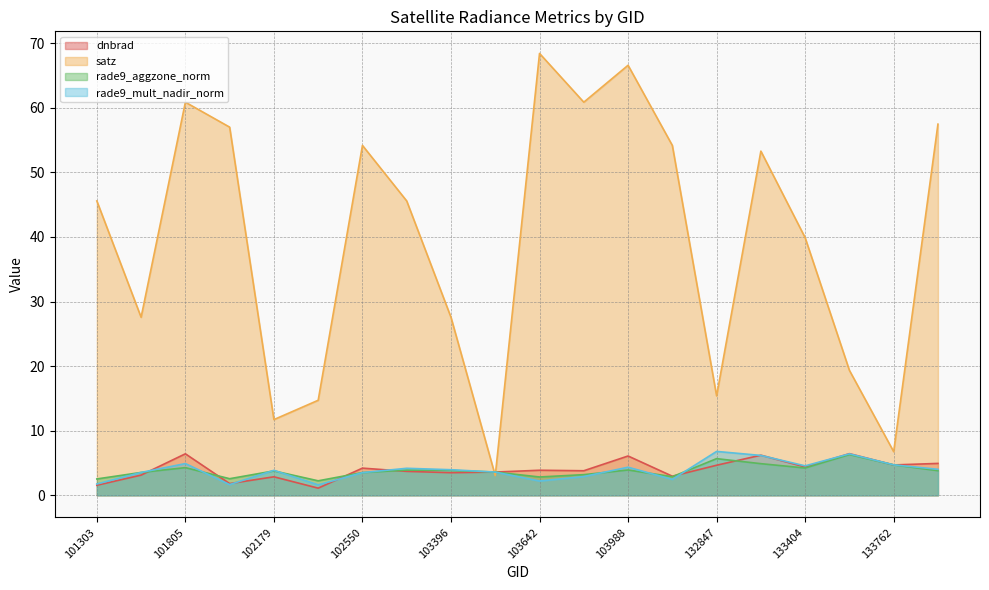

True or false: satz has more than 2 points higher than both neighbors.

True